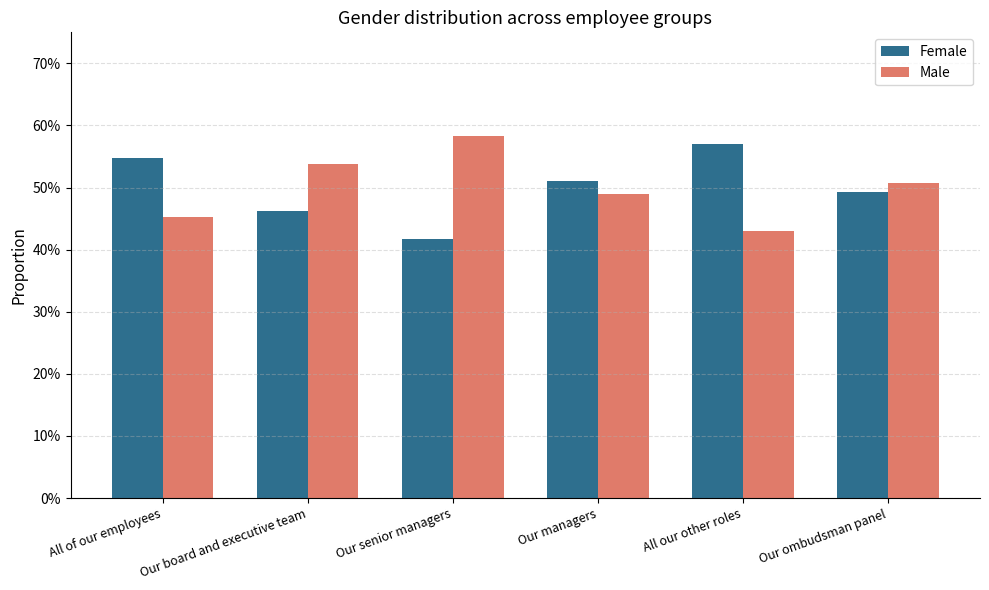

Which series has the largest range (max minus min)?

Female